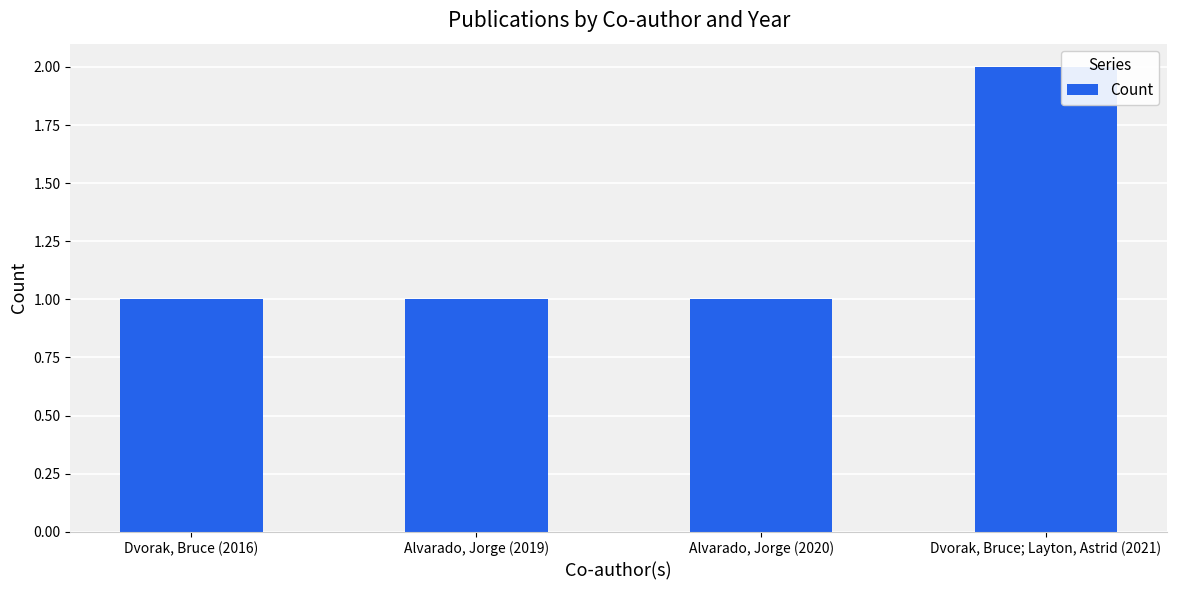

Does the chart contain any negative values?

No